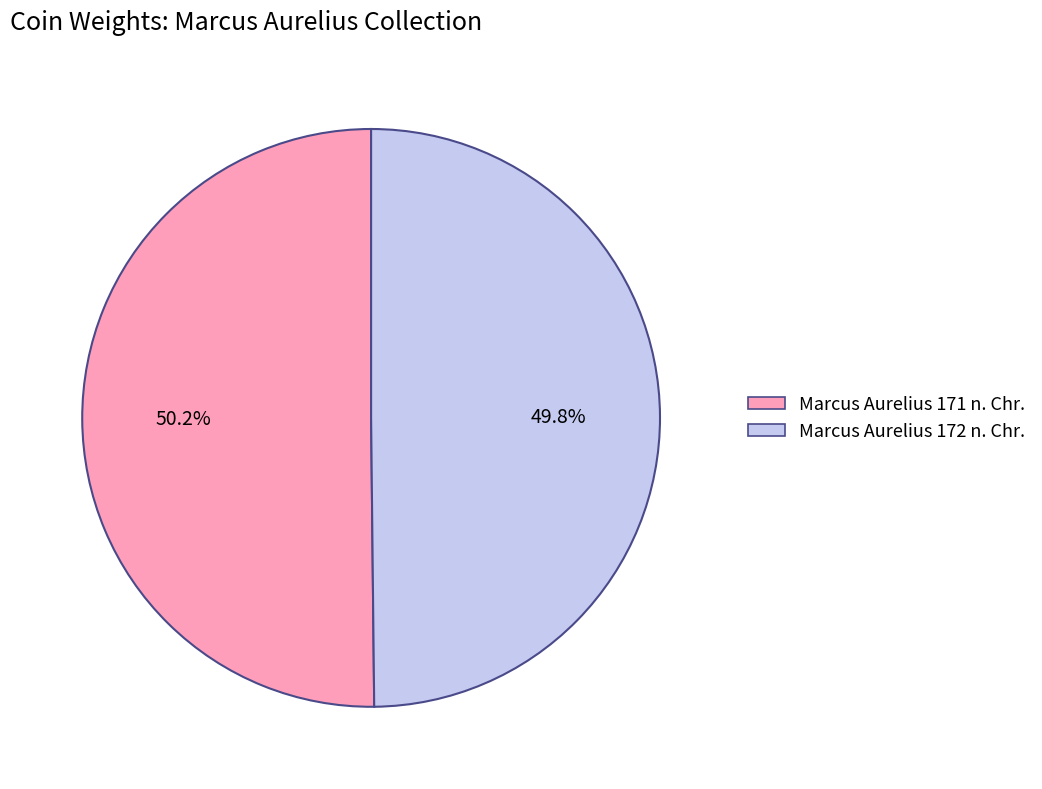

Approximately how many times larger is the value at Marcus Aurelius 172 n. Chr. compared to Marcus Aurelius 171 n. Chr.?

1.0